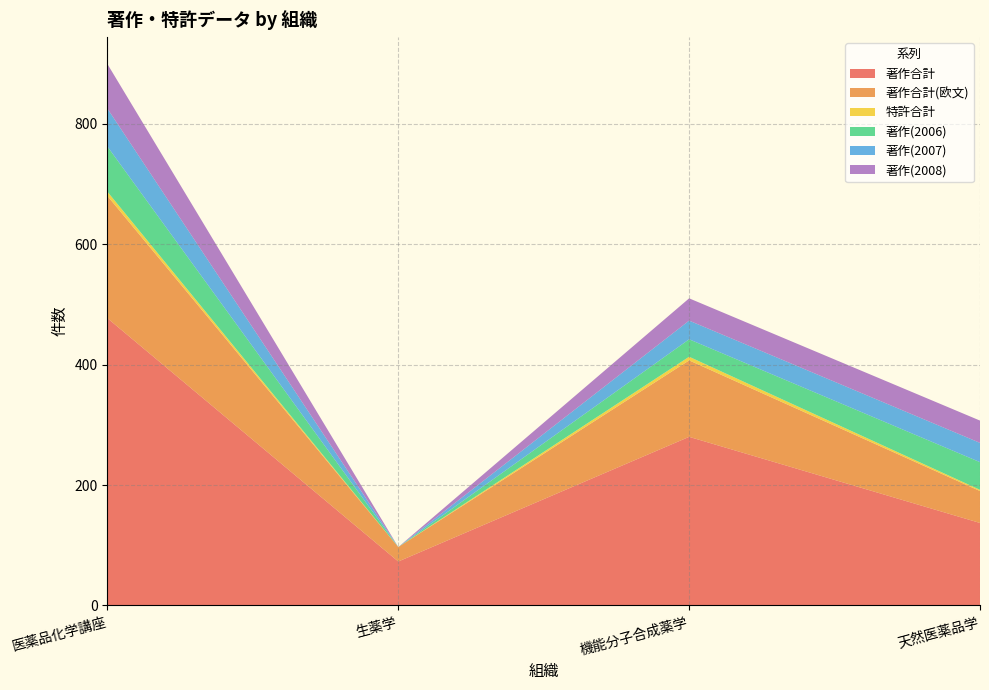

Reading left to right, what are all the values shown in this chart?

著作合計: 医薬品化学講座=477	生薬学=73	機能分子合成薬学=280	天然医薬品学=137
著作合計(欧文): 医薬品化学講座=203	生薬学=24	機能分子合成薬学=127	天然医薬品学=53
特許合計: 医薬品化学講座=7	生薬学=0	機能分子合成薬学=6	天然医薬品学=2
著作(2006): 医薬品化学講座=75	生薬学=0	機能分子合成薬学=29	天然医薬品学=46
著作(2007): 医薬品化学講座=63	生薬学=0	機能分子合成薬学=31	天然医薬品学=32
著作(2008): 医薬品化学講座=74	生薬学=0	機能分子合成薬学=37	天然医薬品学=37